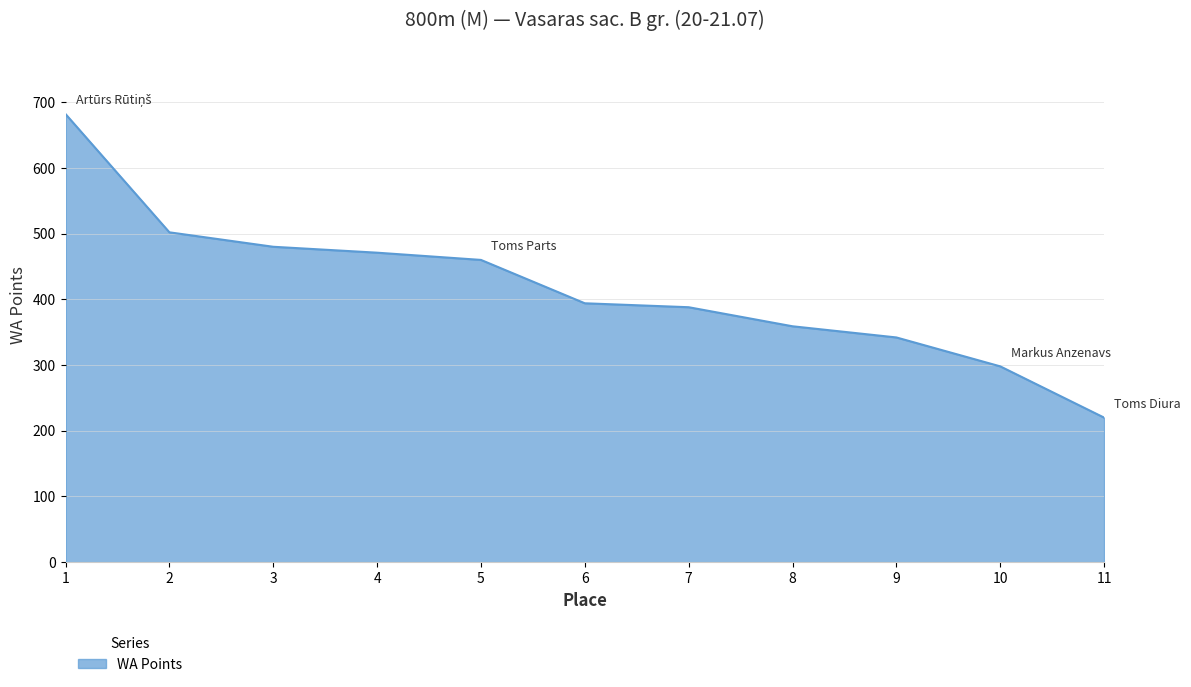

What is the smallest value displayed?

220